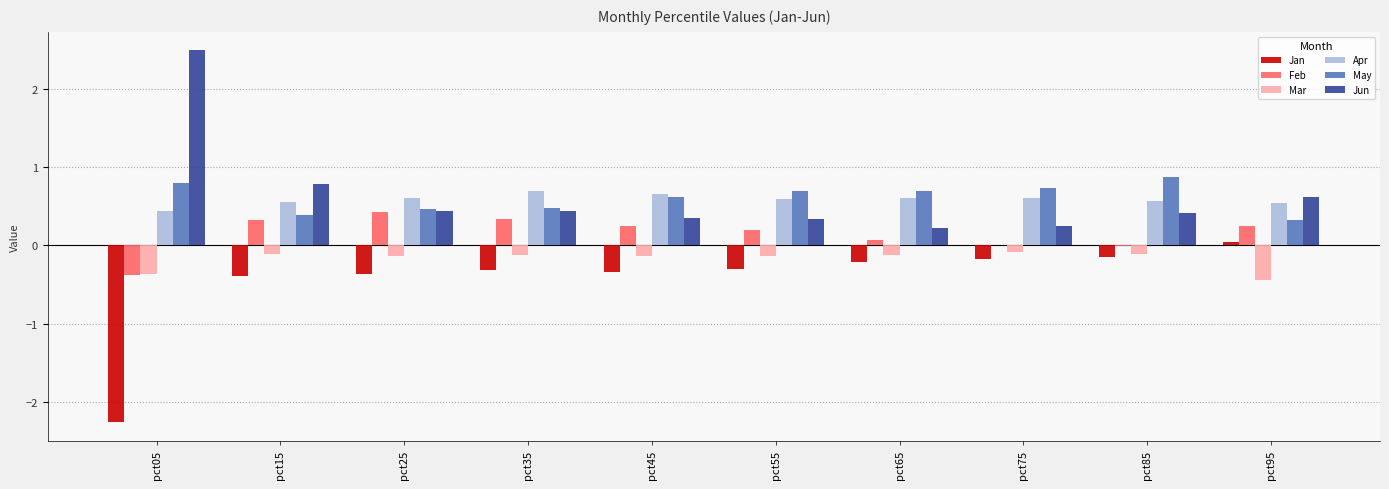

What is the value of the Jun bar at the 4th from the left?

0.4